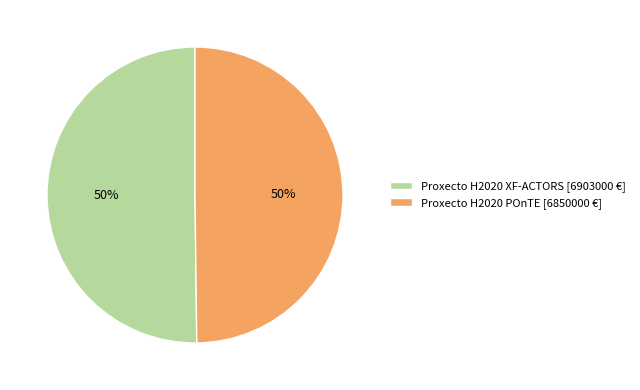

What percentage is the Proxecto H2020 POnTE [6850000 €] slice, to the nearest percent?

50%